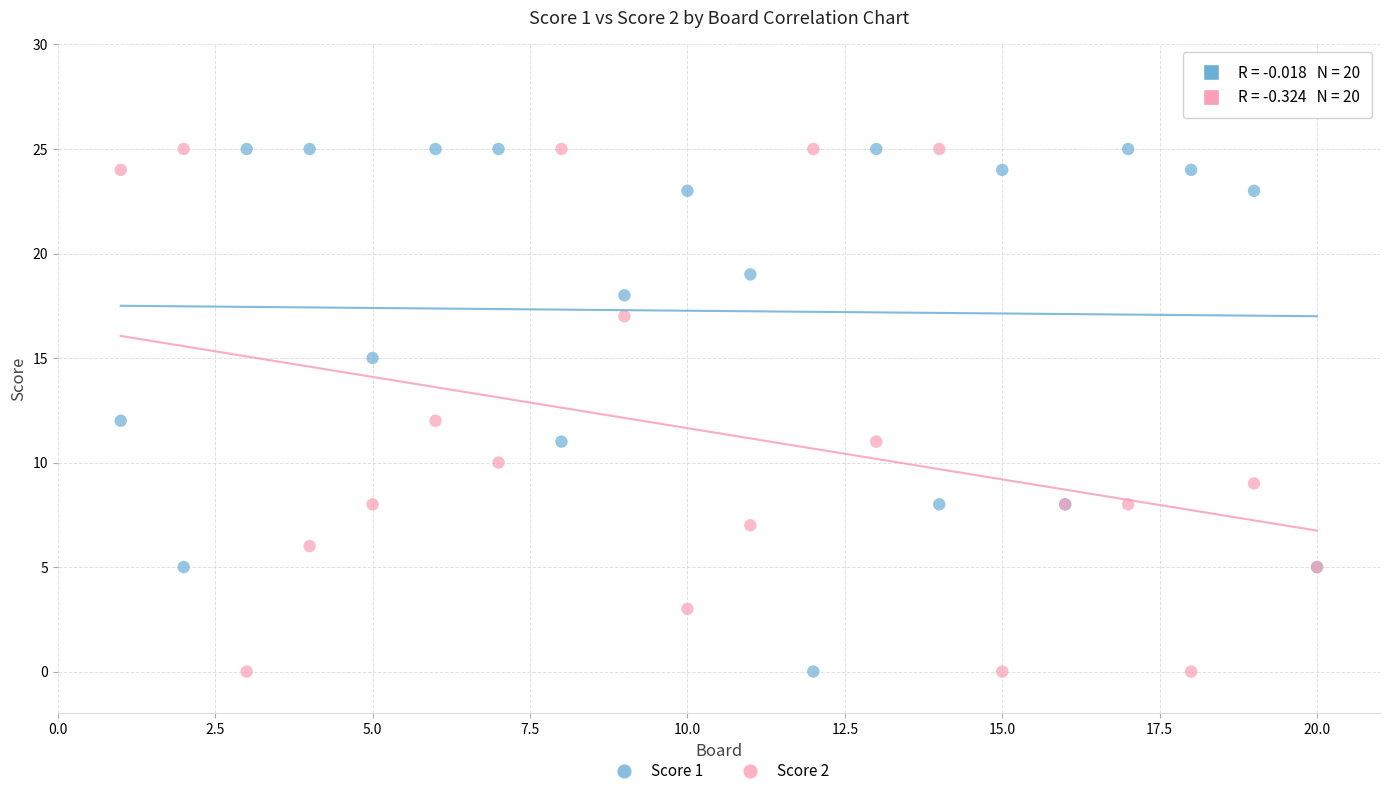

What is the X range (max minus min) for the scatter plot?

19